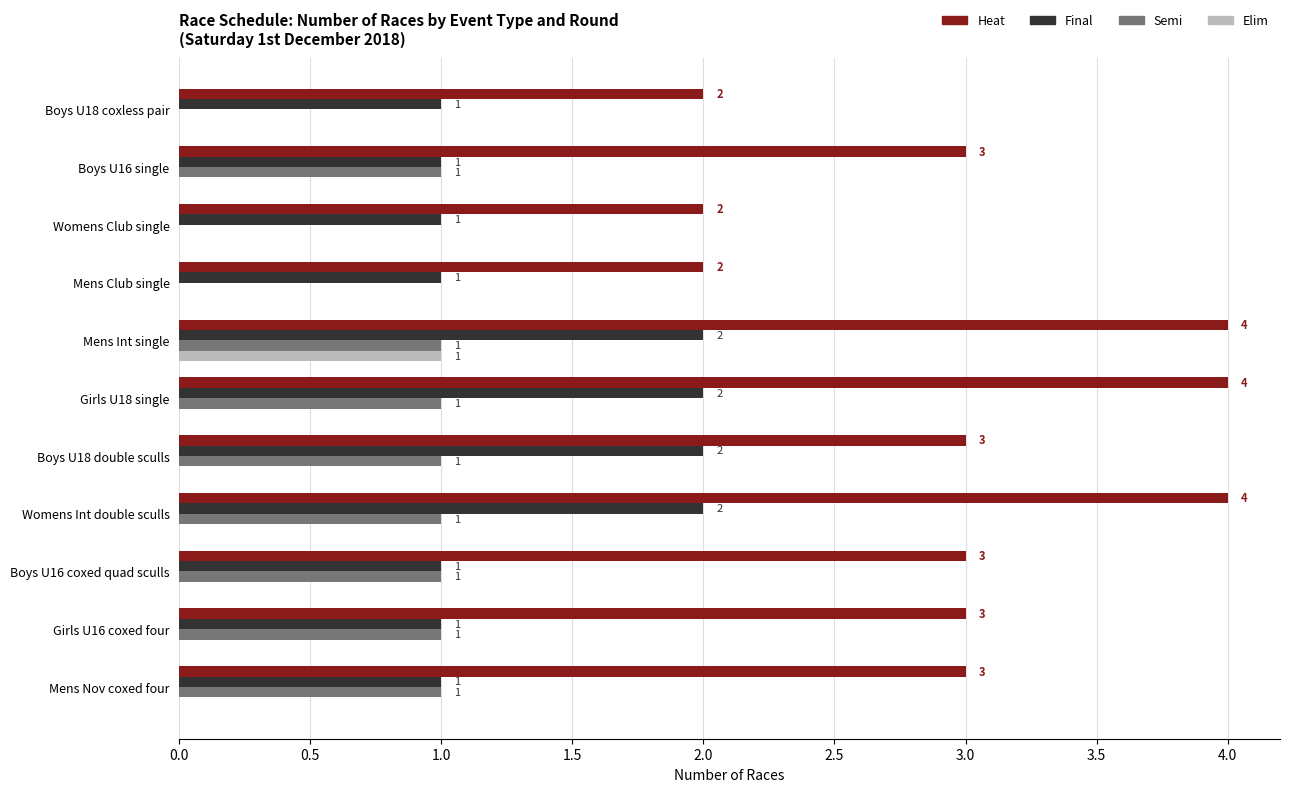

Is it true that Heat equals 3 at Boys U18 double sculls?

True